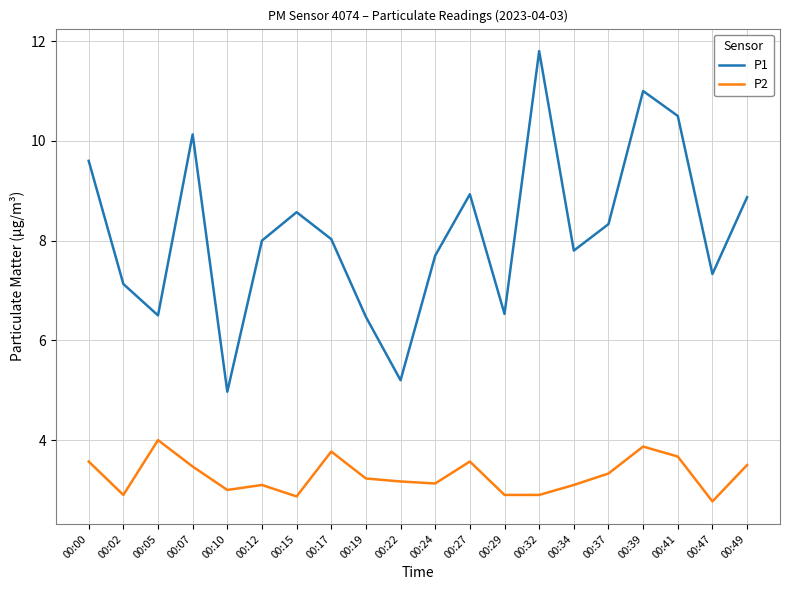

Is it true that P2 equals 3.2 at 00:19?

True